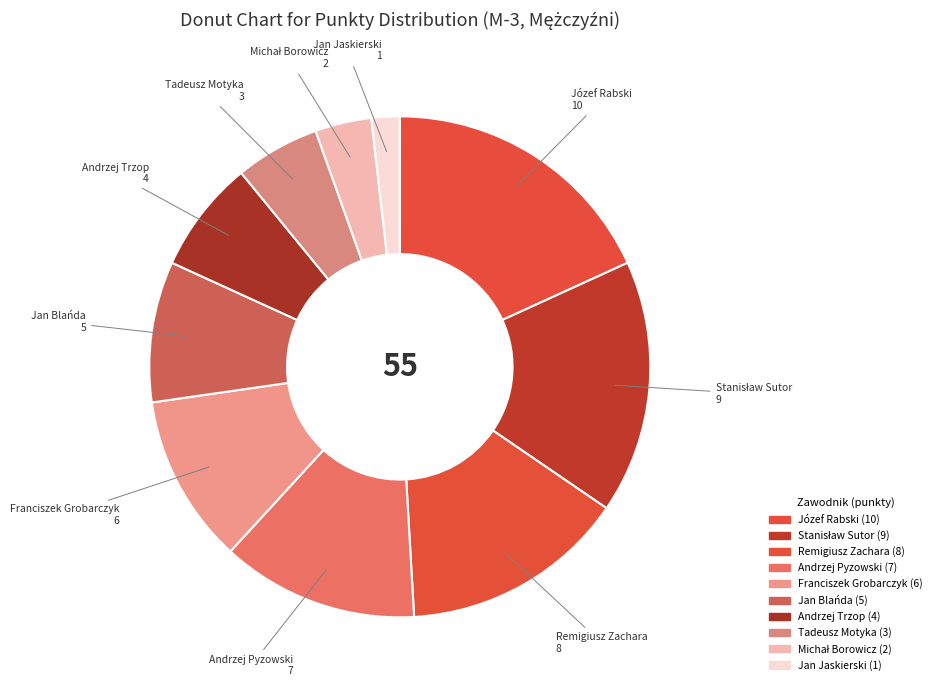

Is there any slice that represents more than half of the pie?

No